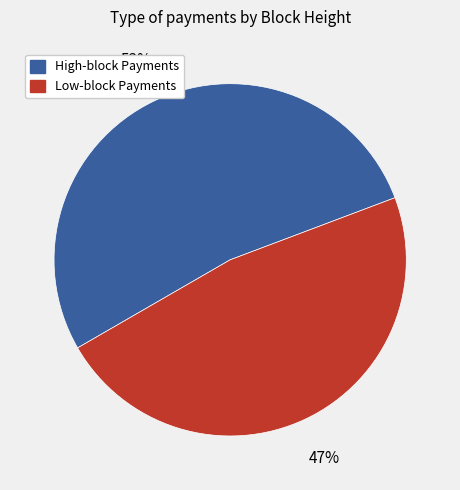

To the nearest percent, what portion does High-block Payments represent?

53%